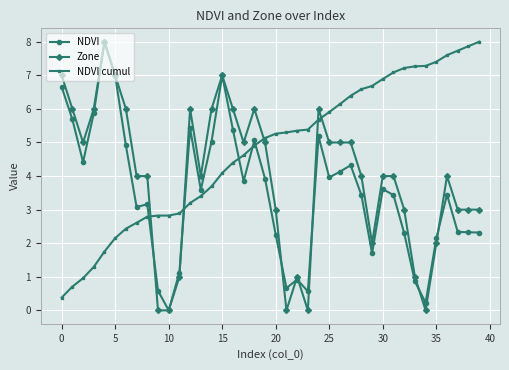

True or false: NDVI cumul and NDVI cross at least once.

True